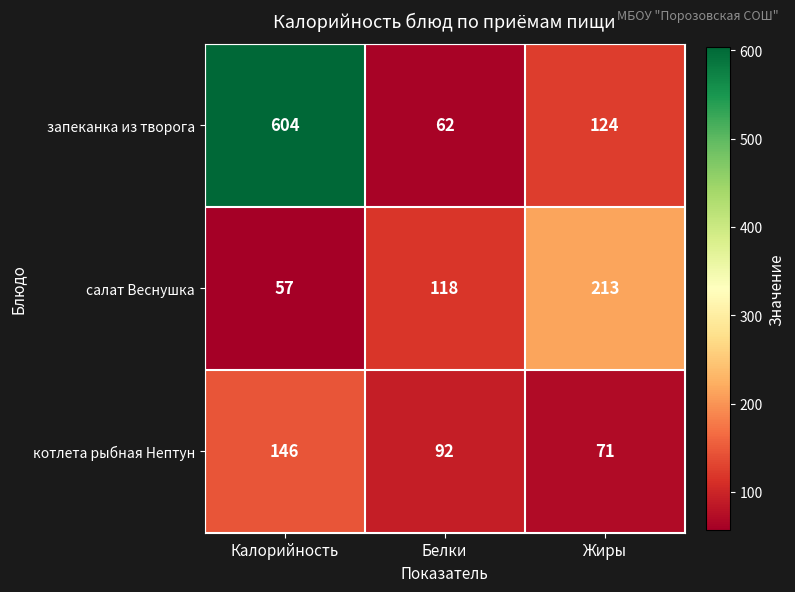

What is the minimum value shown in the chart?

57